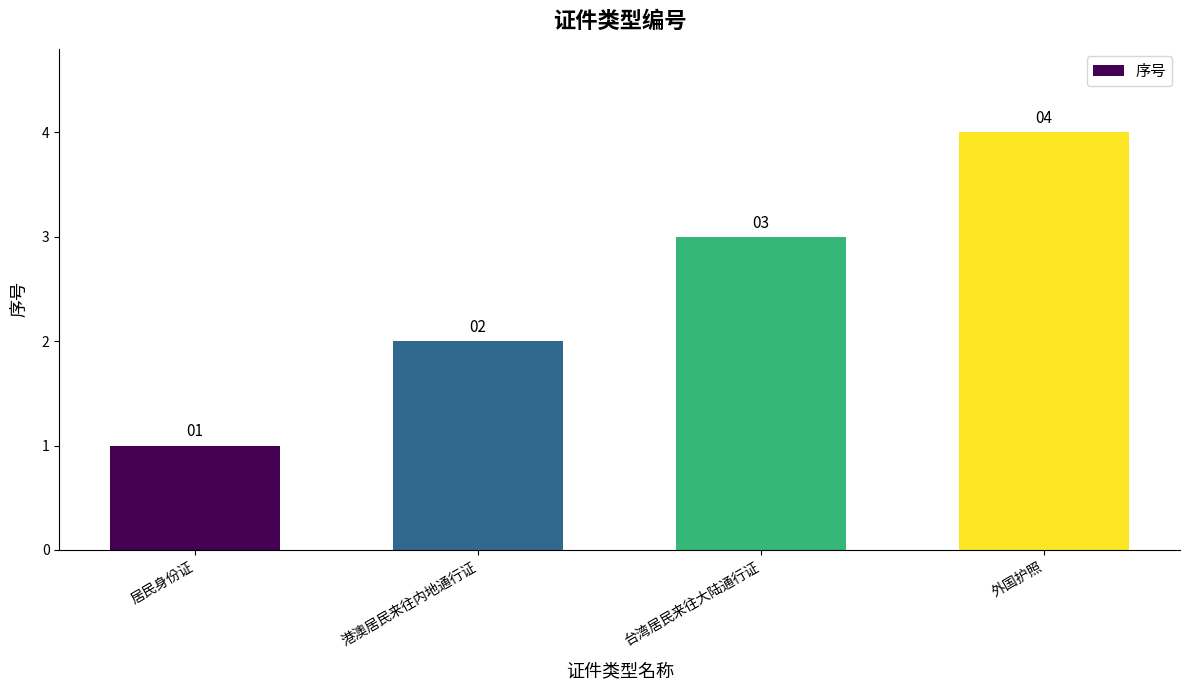

What is the approximate value at 外国护照?

4